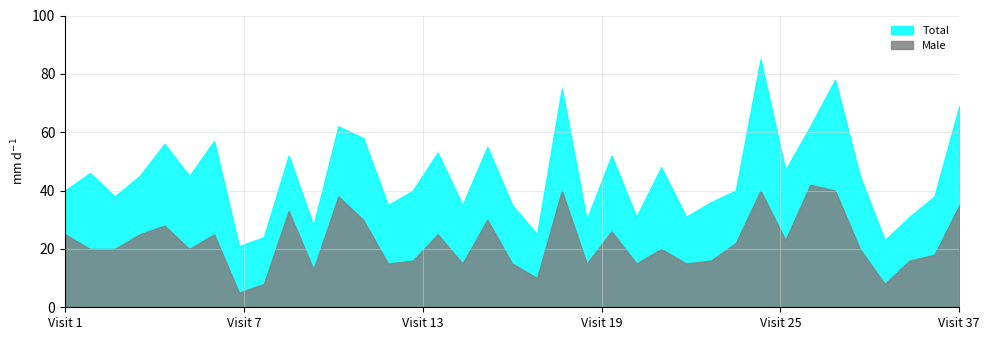

List the series in order of their peak value, lowest first.

Male, Total